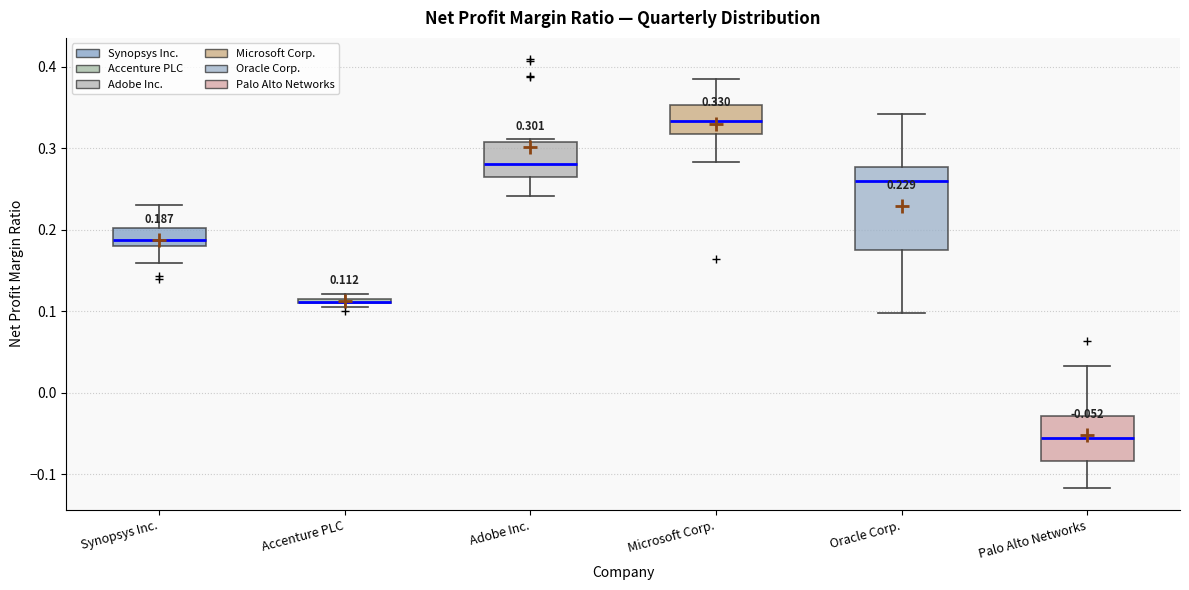

Comparing the boxes themselves (not the whiskers), which one is the tallest?

Oracle Corp.